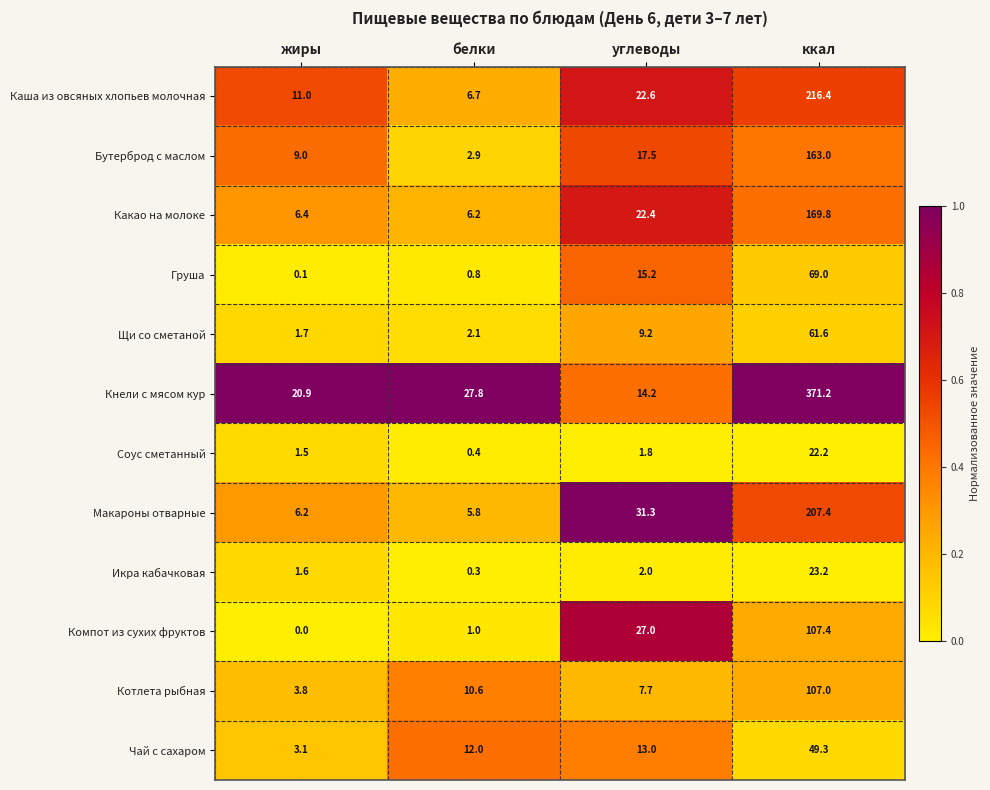

At which category is the sum across all series the highest?

ккал